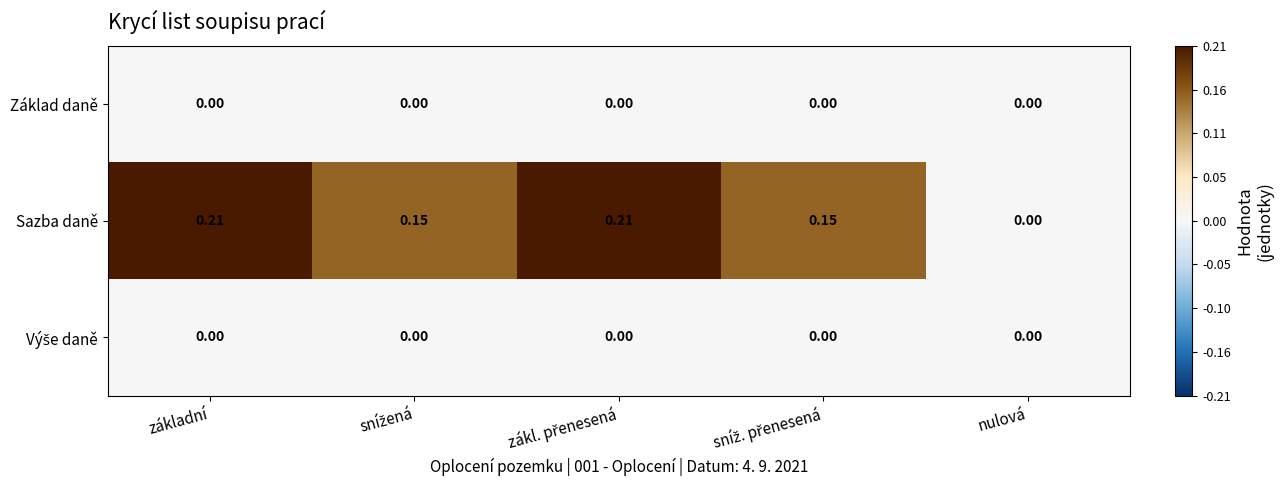

Which series has the largest total across all categories?

Sazba daně